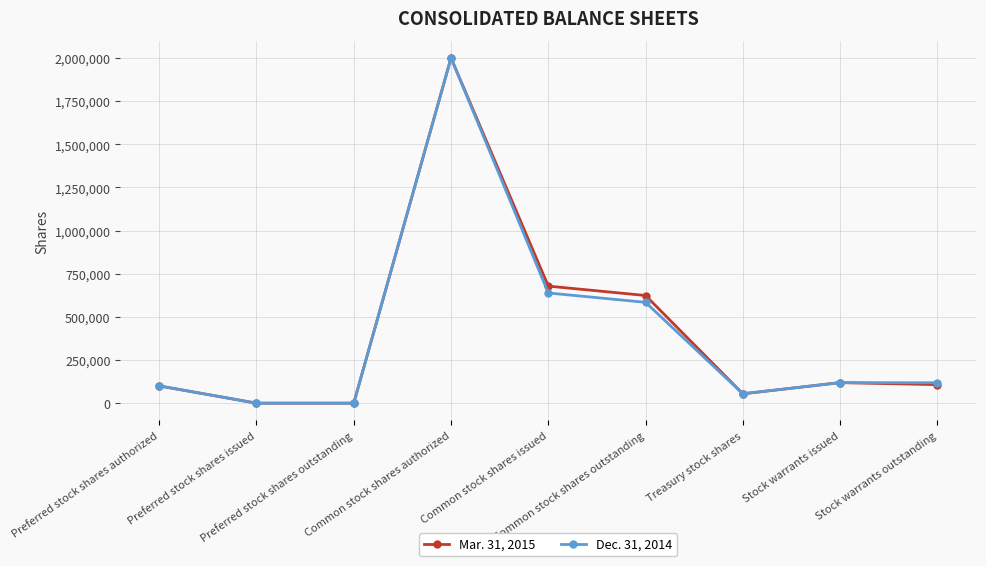

Is this an area chart (filled region under the line)?

No